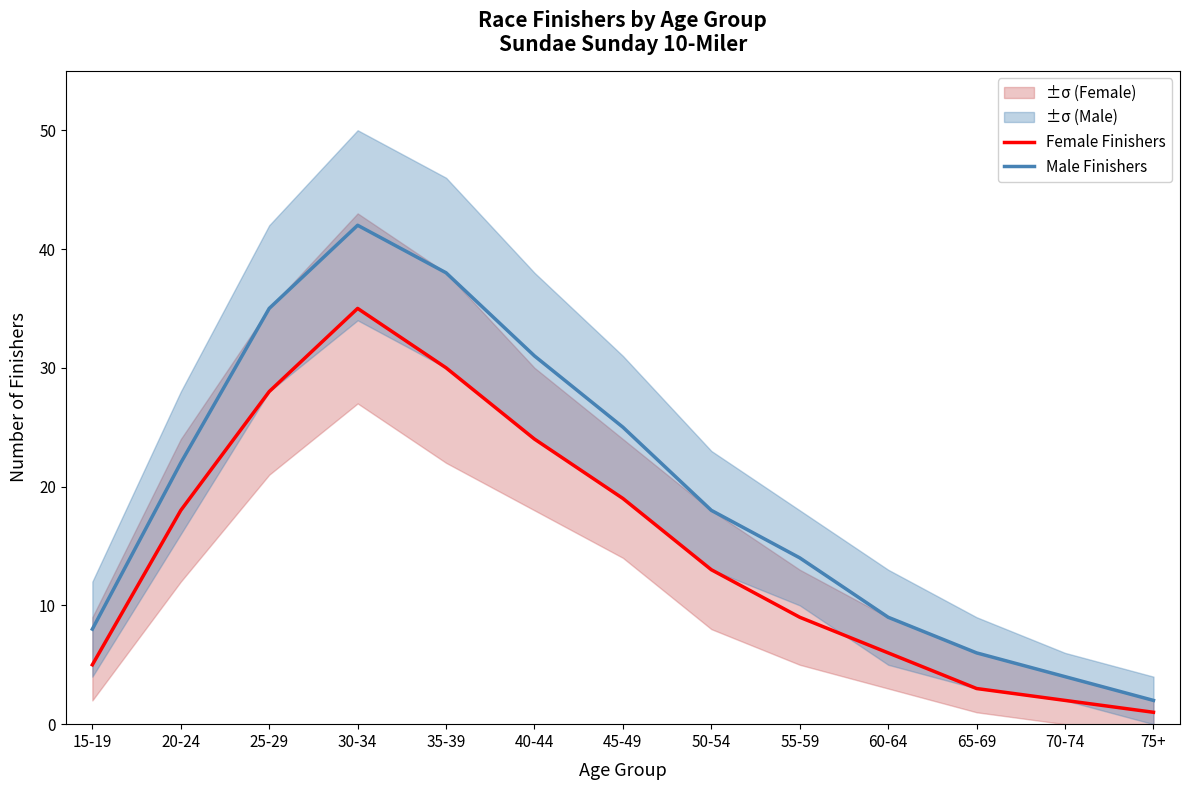

What is the sum of all Female Finishers values?

193